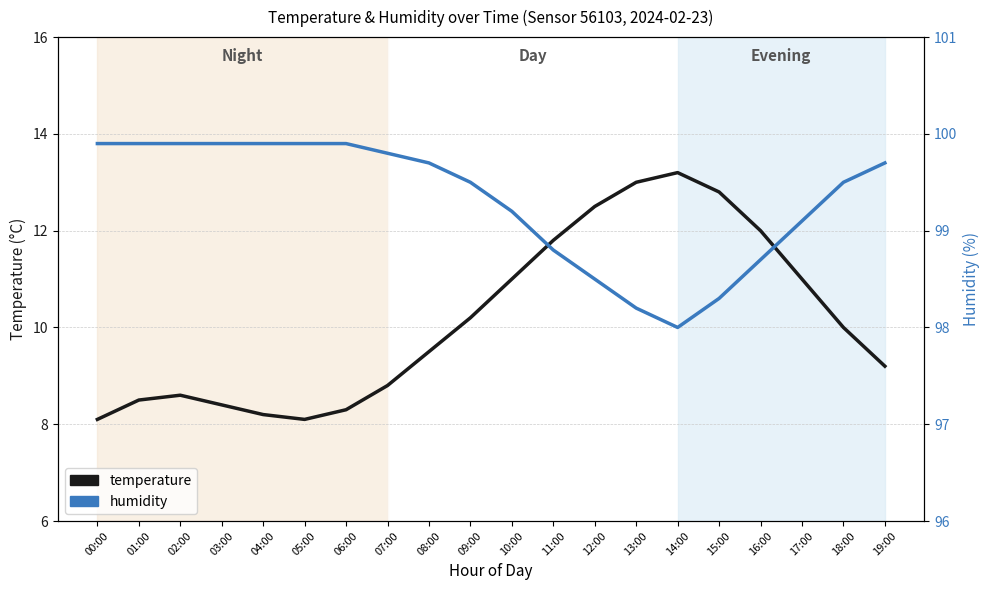

List the series in order of their overall mean, lowest first.

temperature, humidity